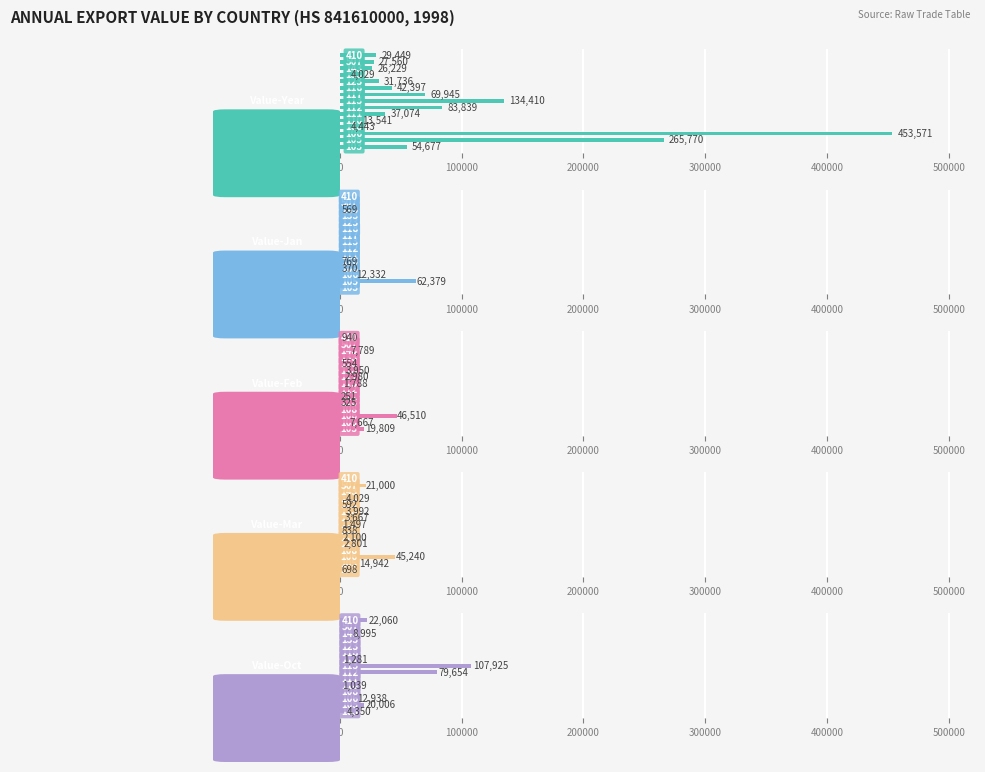

Count the number of categories in the chart.

15